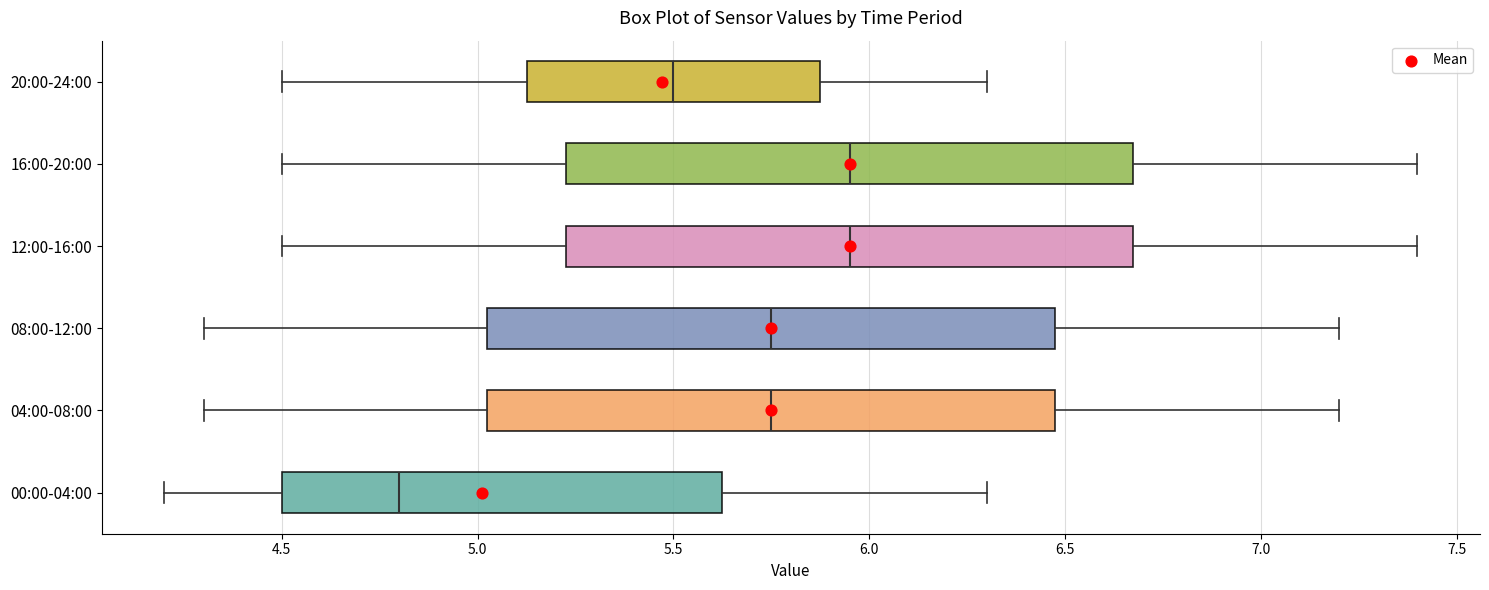

Reading bottom to top, transcribe this box plot: for each box, give where its median line is, the range the box spans, and where its two whiskers end, as read against the x-axis. The values are not printed on the chart, so give them approximately, as read against the axis.

00:00-04:00: median 4.80, box 4.50 to 5.65, whiskers 4.20 to 6.30
04:00-08:00: median 5.75, box 5.05 to 6.50, whiskers 4.30 to 7.20
08:00-12:00: median 5.75, box 5.05 to 6.50, whiskers 4.30 to 7.20
12:00-16:00: median 5.95, box 5.25 to 6.70, whiskers 4.50 to 7.40
16:00-20:00: median 5.95, box 5.25 to 6.70, whiskers 4.50 to 7.40
20:00-24:00: median 5.50, box 5.15 to 5.90, whiskers 4.50 to 6.30